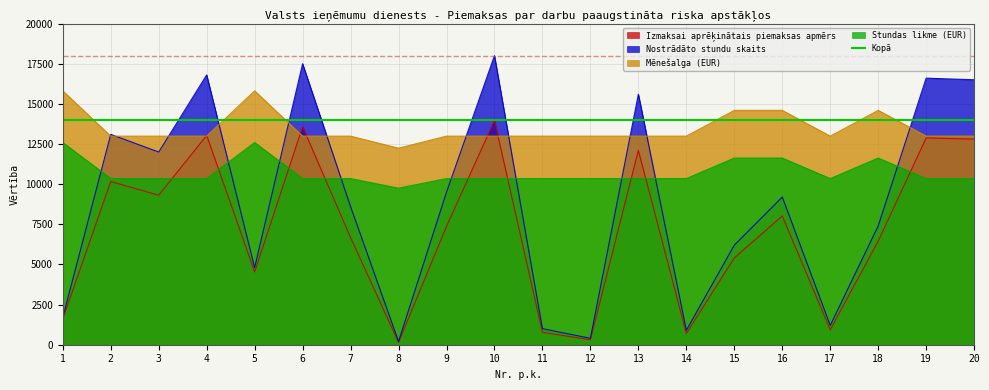

Reading left to right, transcribe all the data shown in this chart.

Izmaksai aprēķinātais piemaksas apmērs: 1=1605.4	2=10165.0	3=9311.4	4=13036.0	5=4533.2	6=13579.2	7=6673.2	8=146.2	9=7371.6	10=13967.2	11=776.0	12=310.4	13=12104.8	14=698.4	15=5405.2	16=8020.6	17=931.2	18=6451.4	19=12880.8	20=12803.2
Nostrādāto stundu skaits: 1=1700.0	2=13100.0	3=12000.0	4=16800.0	5=4800.0	6=17500.0	7=8600.0	8=200.0	9=9500.0	10=18000.0	11=1000.0	12=400.0	13=15600.0	14=900.0	15=6200.0	16=9200.0	17=1200.0	18=7400.0	19=16600.0	20=16500.0
Mēnešalga (EUR): 1=15810.0	2=12990.0	3=12990.0	4=12990.0	5=15810.0	6=12990.0	7=12990.0	8=12240.0	9=12990.0	10=12990.0	11=12990.0	12=12990.0	13=12990.0	14=12990.0	15=14595.0	16=14595.0	17=12990.0	18=14595.0	19=12990.0	20=12990.0
Stundas likme (EUR): 1=12592.0	2=10346.0	3=10346.0	4=10346.0	5=12592.0	6=10346.0	7=10346.0	8=9748.0	9=10346.0	10=10346.0	11=10346.0	12=10346.0	13=10346.0	14=10346.0	15=11624.0	16=11624.0	17=10346.0	18=11624.0	19=10346.0	20=10346.0